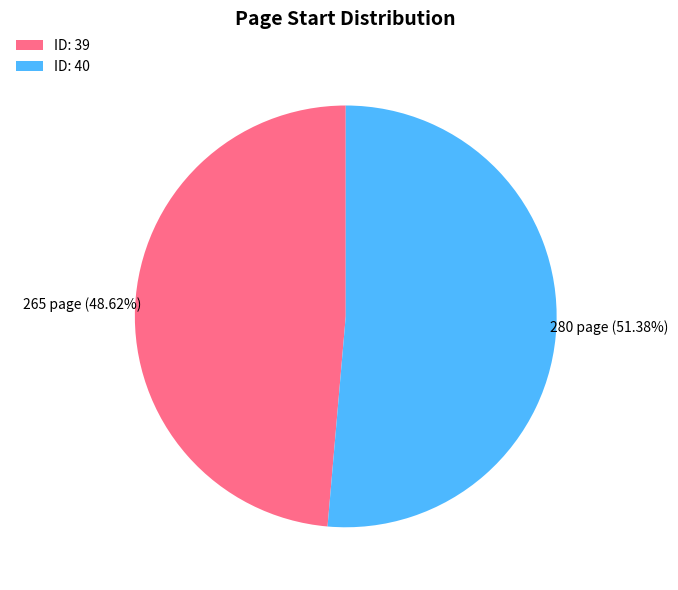

Rank the categories by value from highest to lowest.

ID: 40, ID: 39